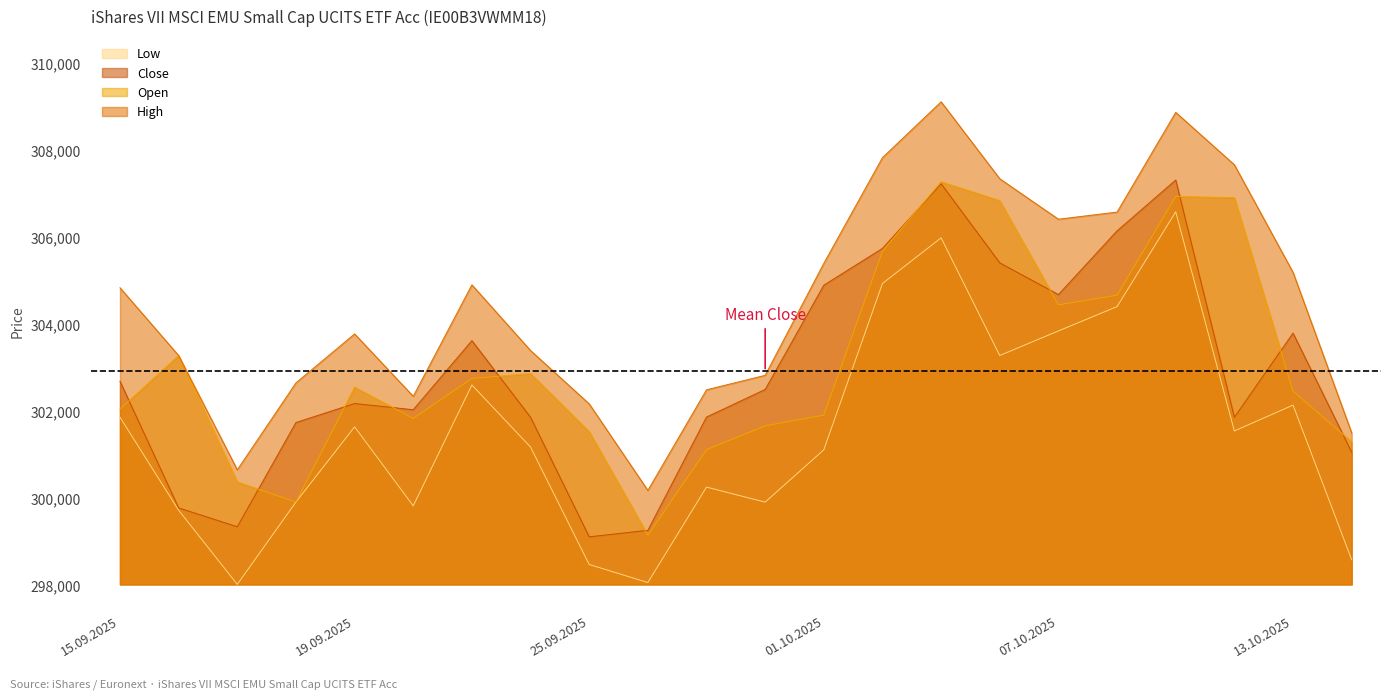

What is the value of the Close point at the 19th from the left?

307323